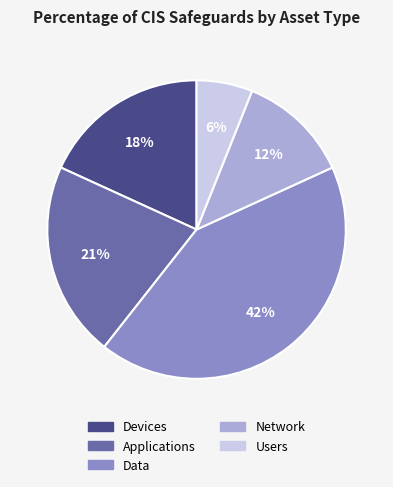

Between Applications and Devices, which is larger?

Applications